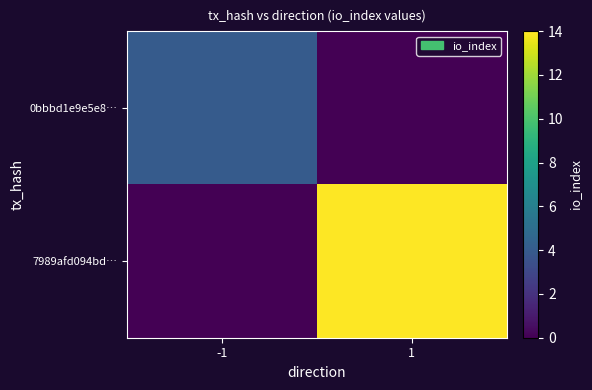

Rank the series by their maximum value, from lowest to highest.

0bbbd1e9e5e8…, 7989afd094bd…